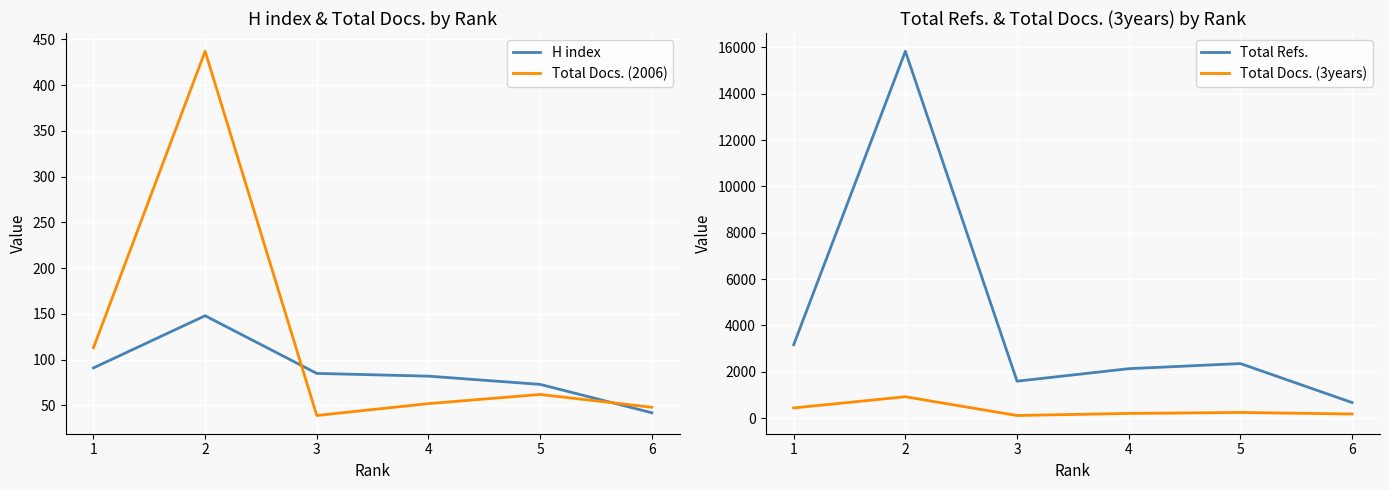

What is the value of the Total Refs. point at the 3rd from the left?

1595